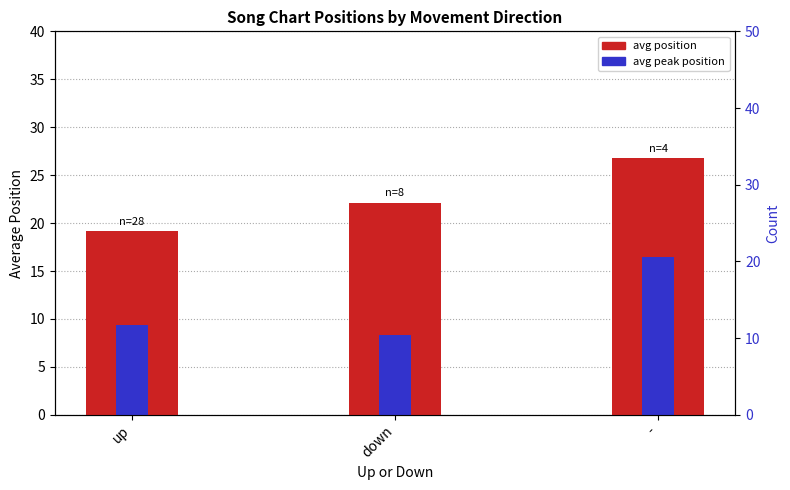

At which category does the chart reach its minimum across all series?

down